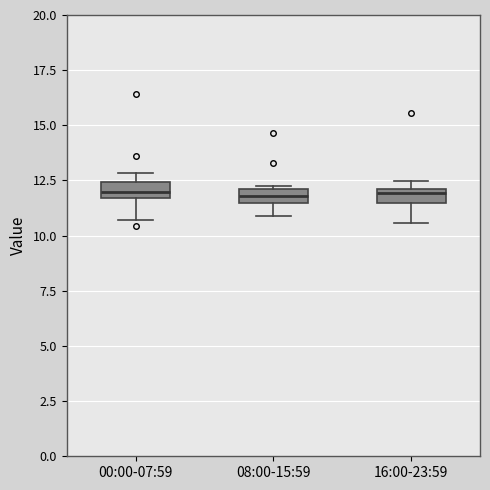

Where does the lower whisker of the box for 08:00-15:59 end on the y-axis? The values are not printed on the chart, so give them approximately, as read against the axis.

11.0